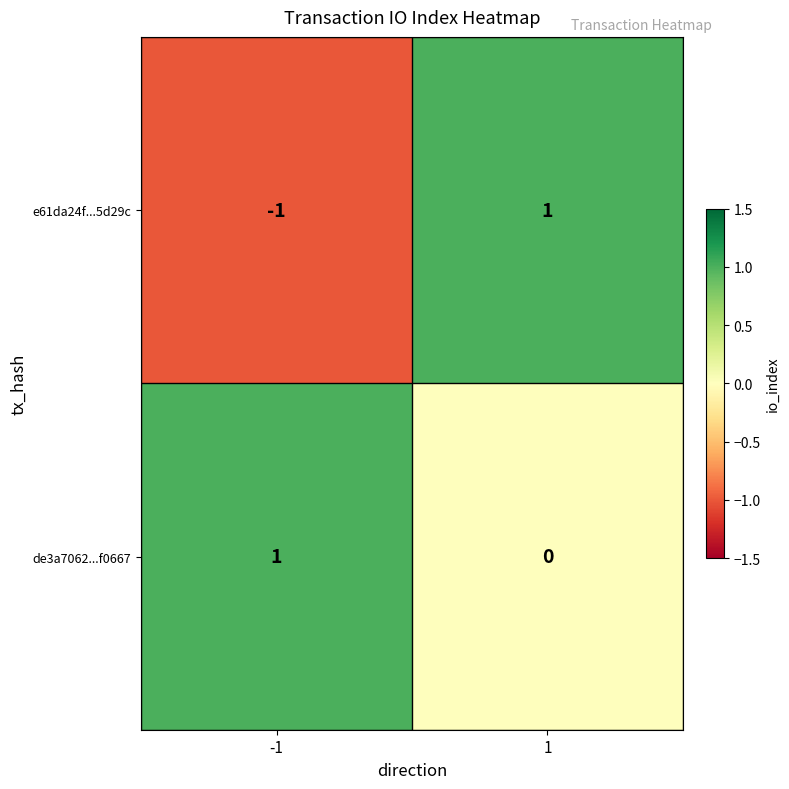

True or false: e61da24f...5d29c has a value of 0 at 1.

False